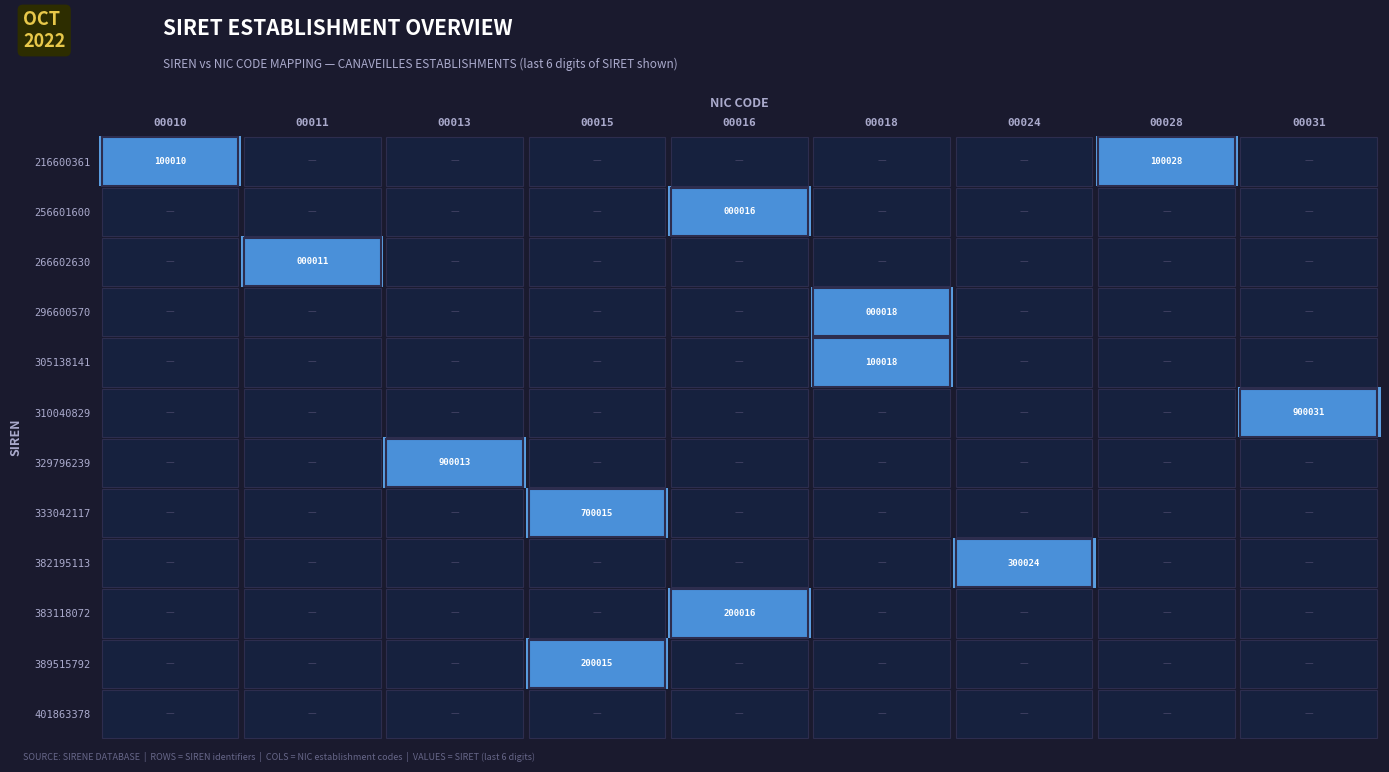

True or false: 296600570 has a value of 11 at 00018.

False